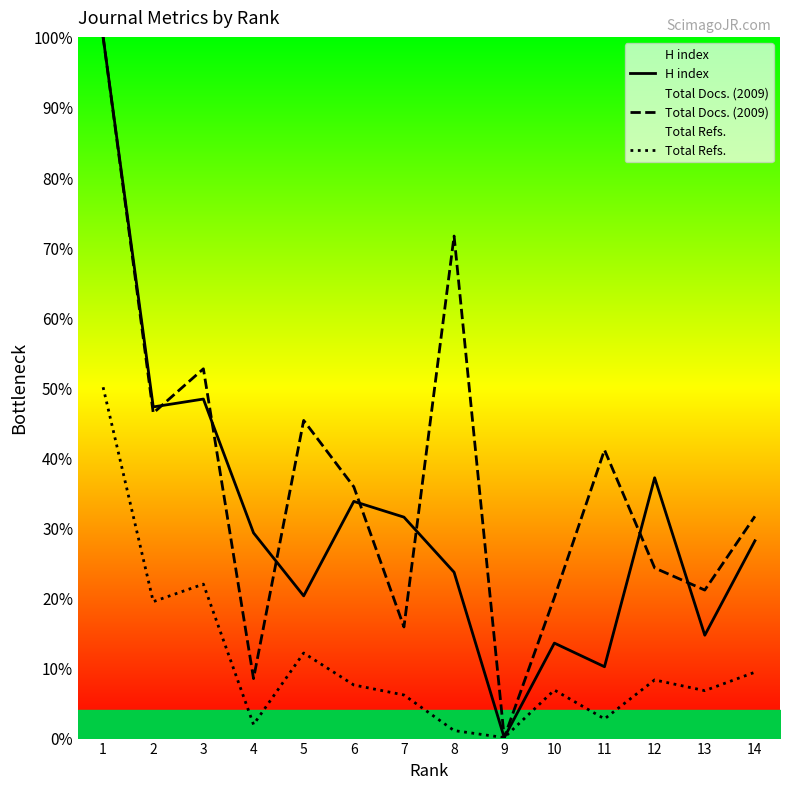

Which has a higher value, 7 or 11?

7